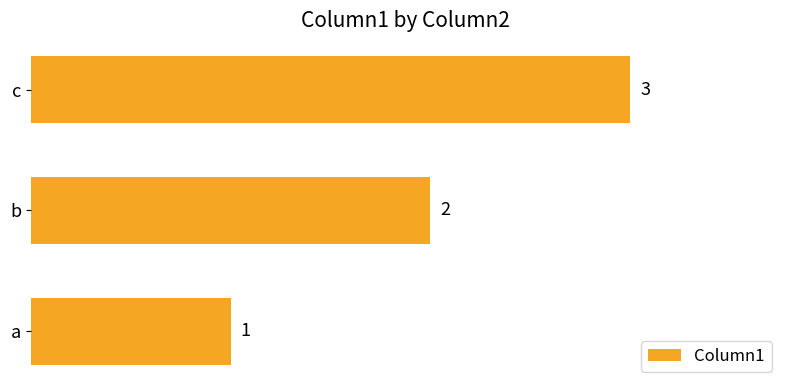

What is the ratio of the value at b to the value at a?

2.0